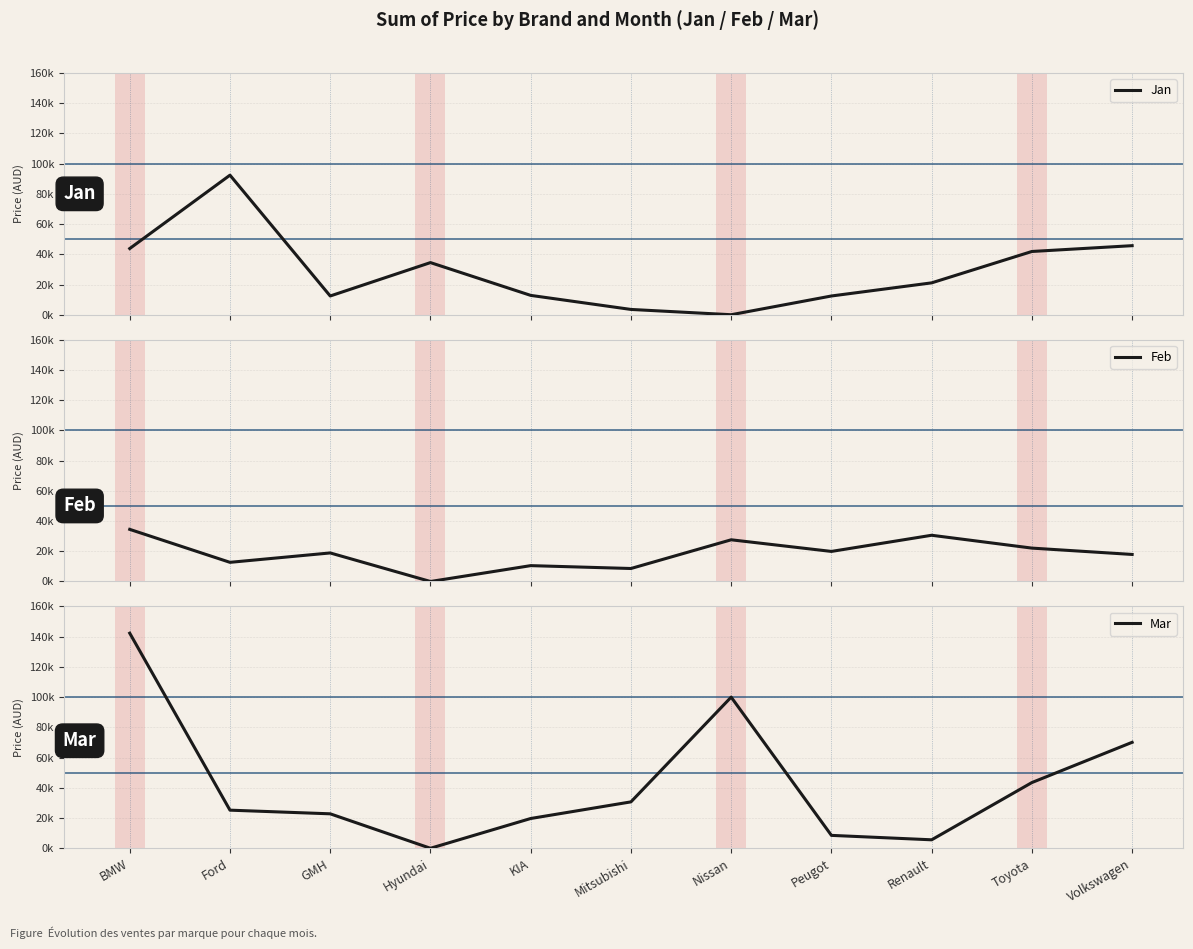

What is the difference between the maximum and minimum values in the Jan series?

92361